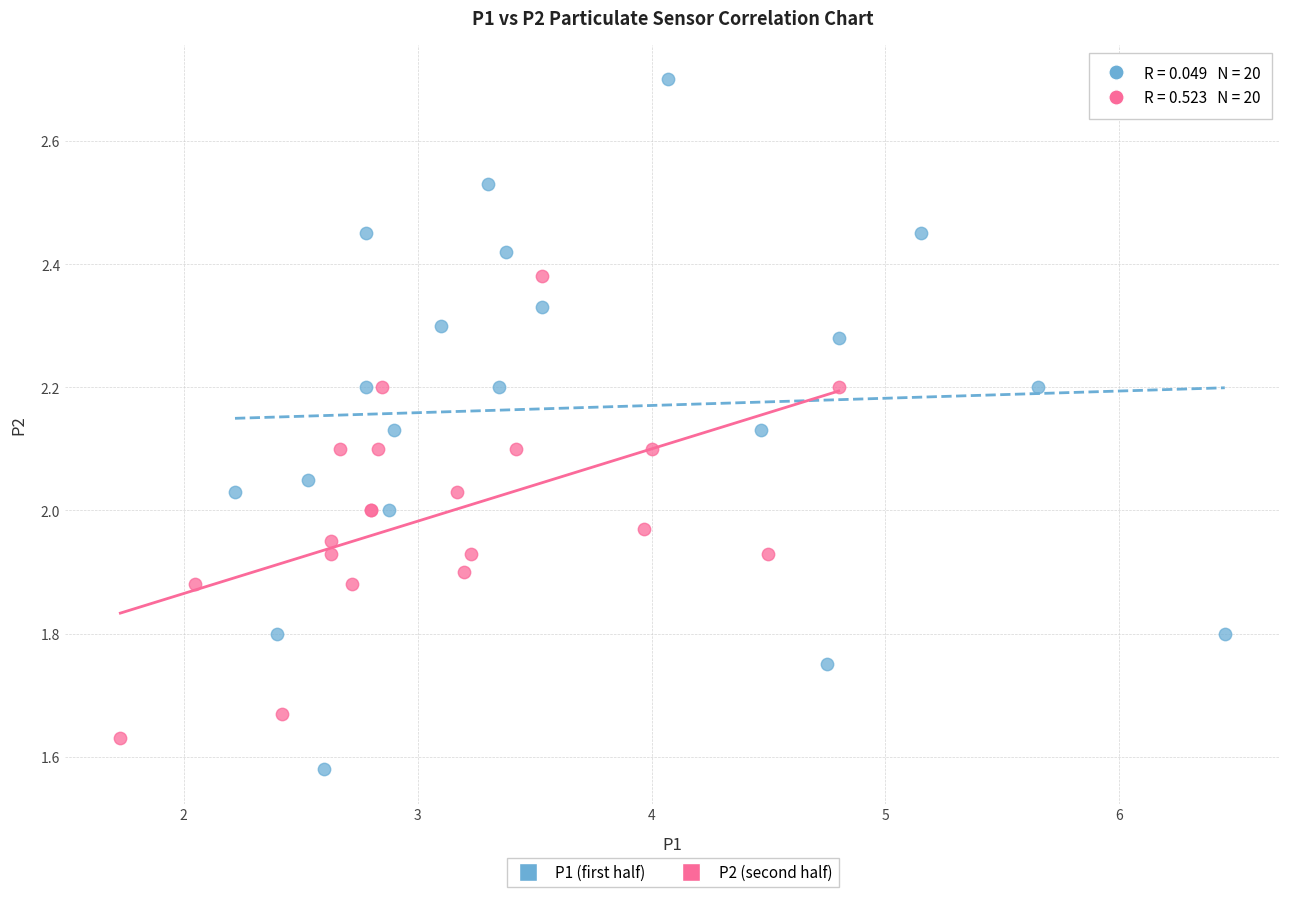

Which series contains the highest Y value?

P1 (first half)